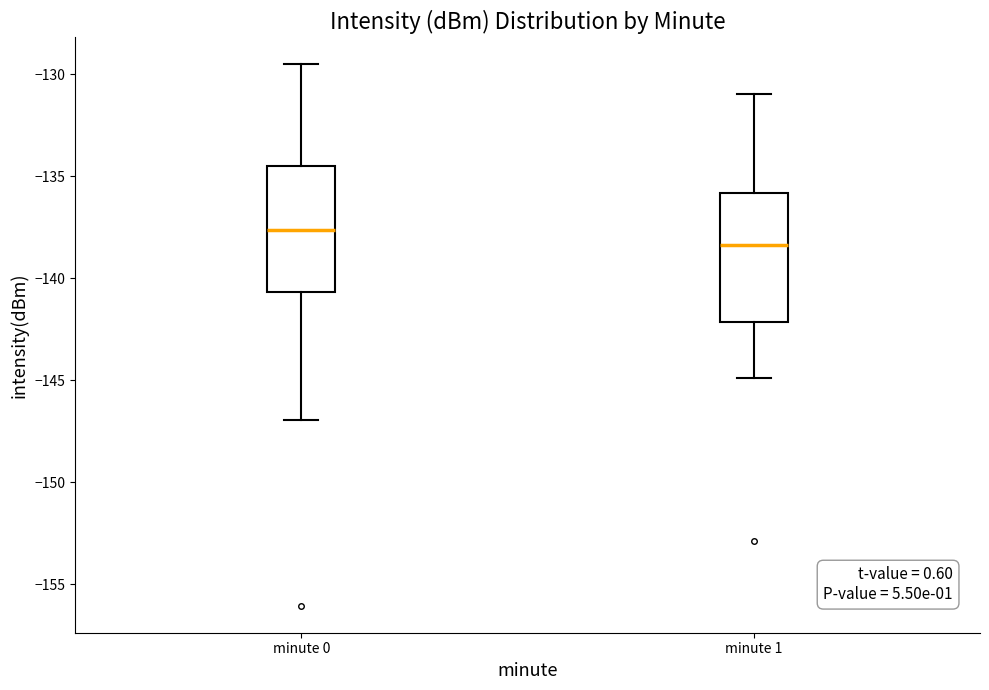

Reading left to right, transcribe this box plot: for each box, give where its median line is, the range the box spans, and where its two whiskers end, as read against the y-axis. The values are not printed on the chart, so give them approximately, as read against the axis.

minute 0: median -137.5, box -140.5 to -134.5, whiskers -147.0 to -129.5
minute 1: median -138.5, box -142.0 to -136.0, whiskers -145.0 to -131.0